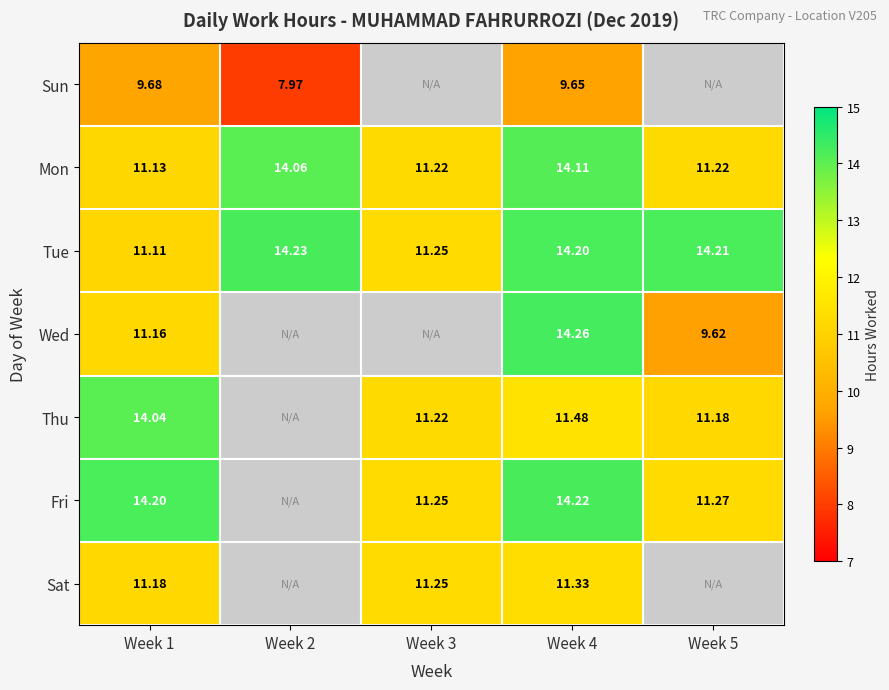

Is the value of Wed at Week 4 greater than the value of Tue at Week 4?

Yes